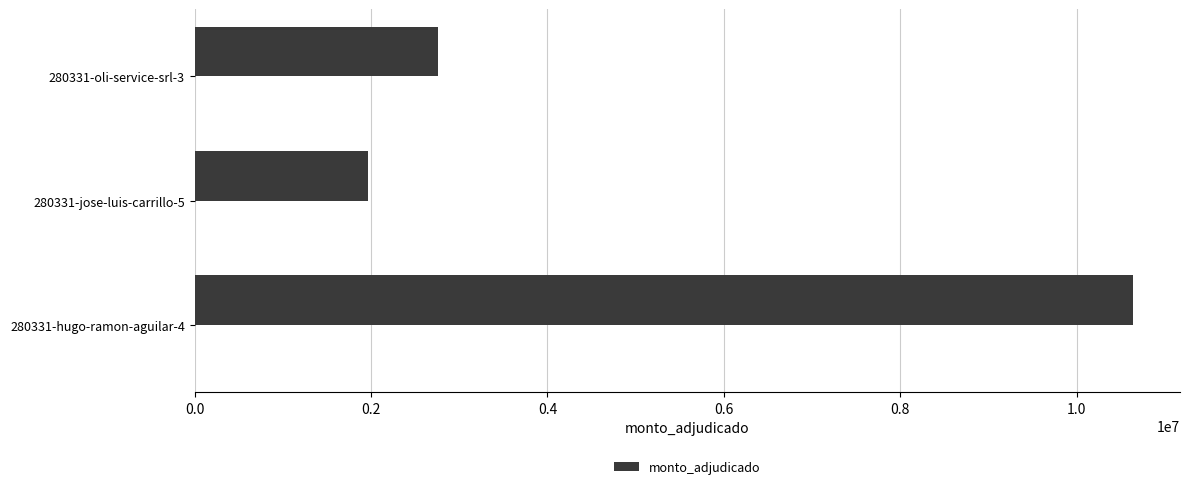

At which label is monto_adjudicado closest to 6303497?

280331-oli-service-srl-3